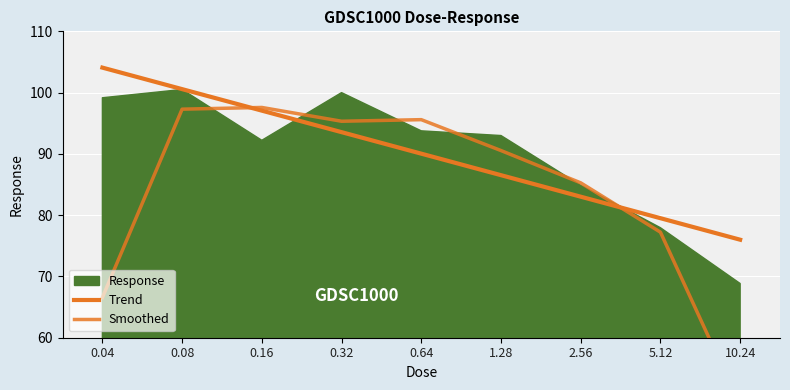

What is the difference between the maximum and minimum values?

31.7